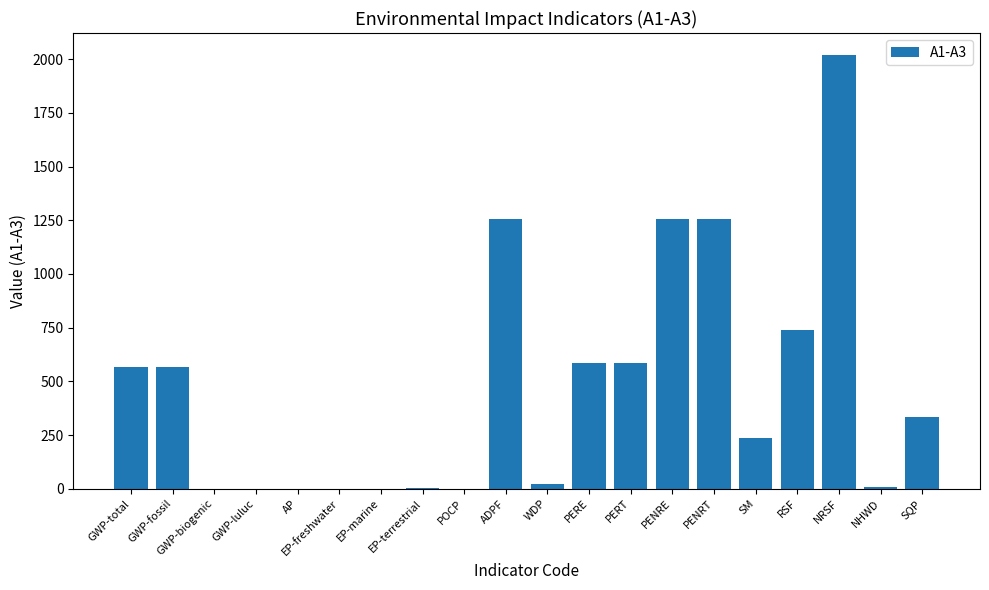

How many categories are shown in the chart?

20